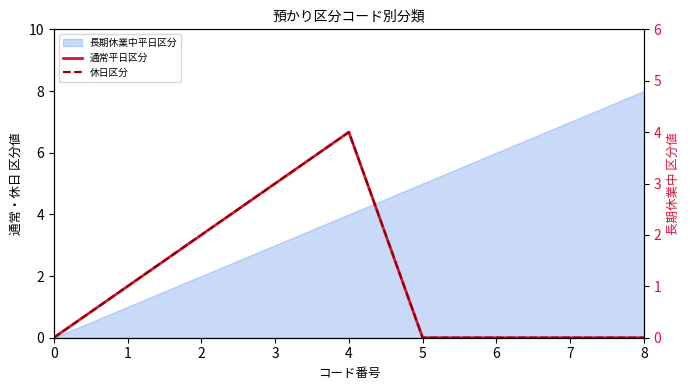

At which category is the sum across all series the highest?

4